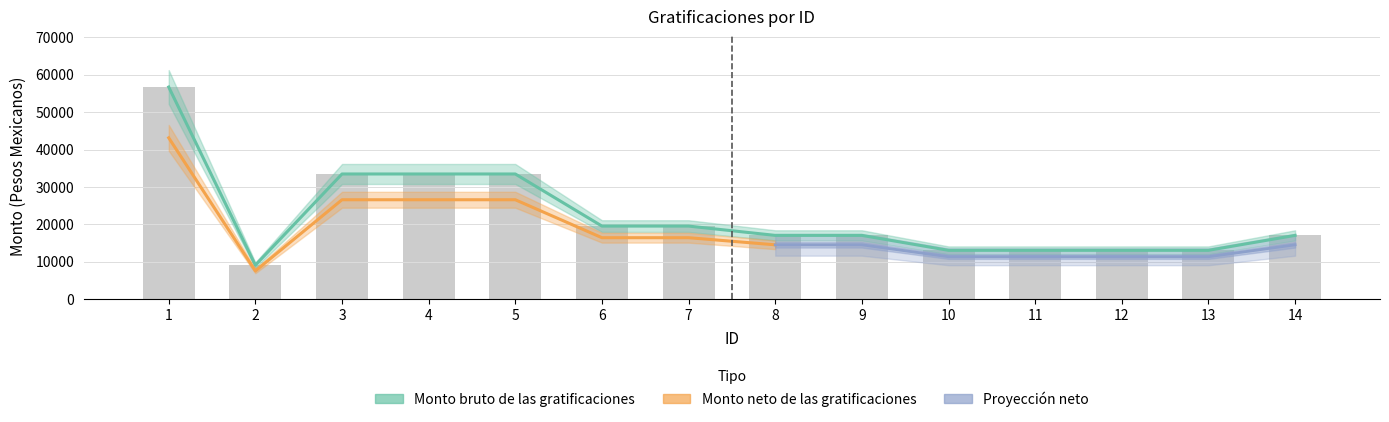

Does the chart contain stacked bars?

No